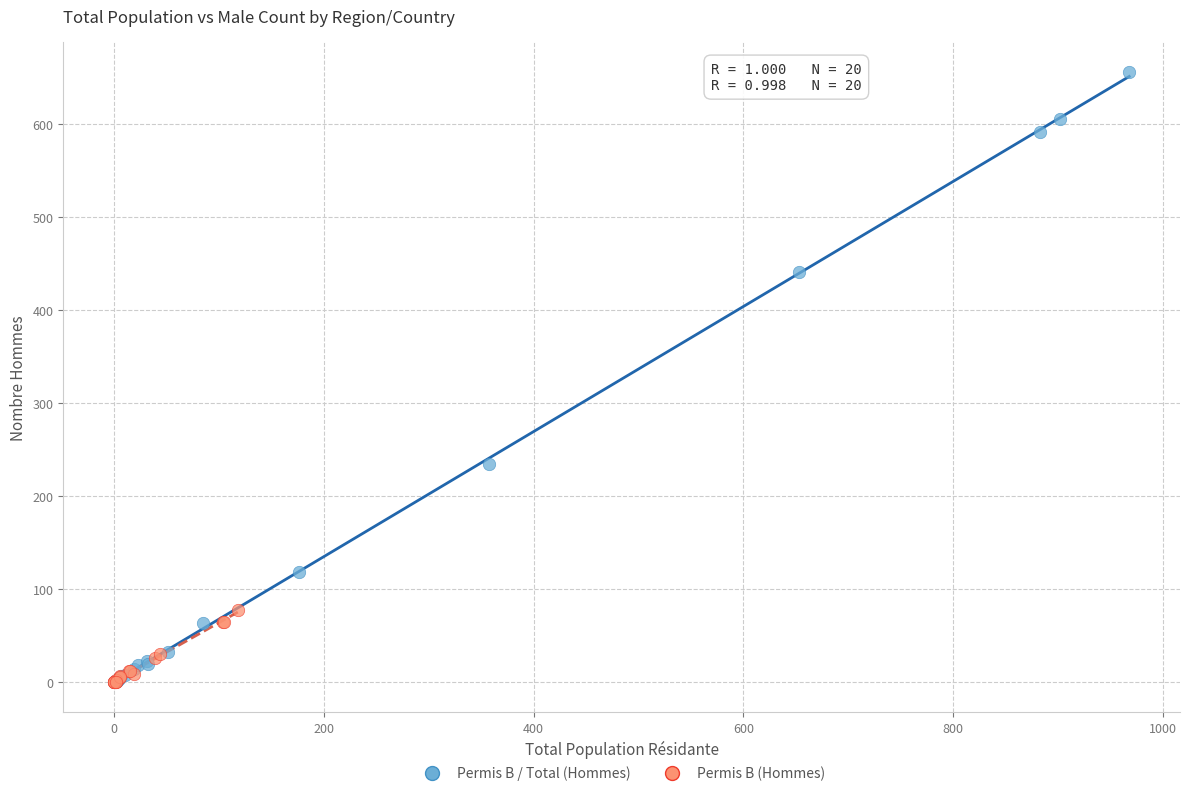

Which series has the widest spread of Y values?

Permis B / Total (Hommes)